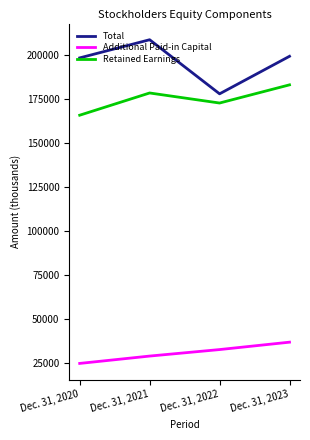

At which category does Retained Earnings reach its first local valley?

Dec. 31, 2022